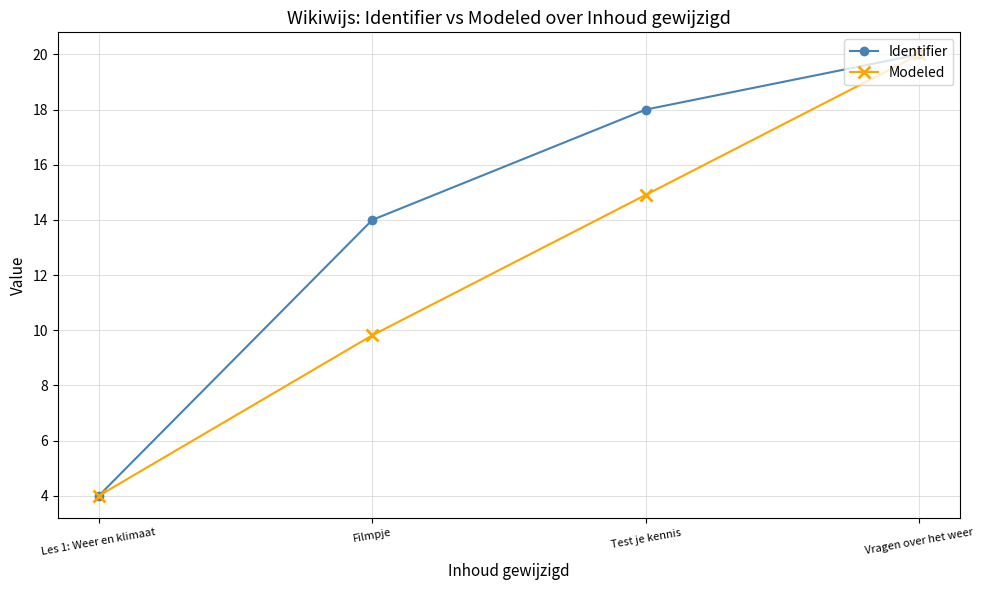

How many lines are shown in the chart?

2